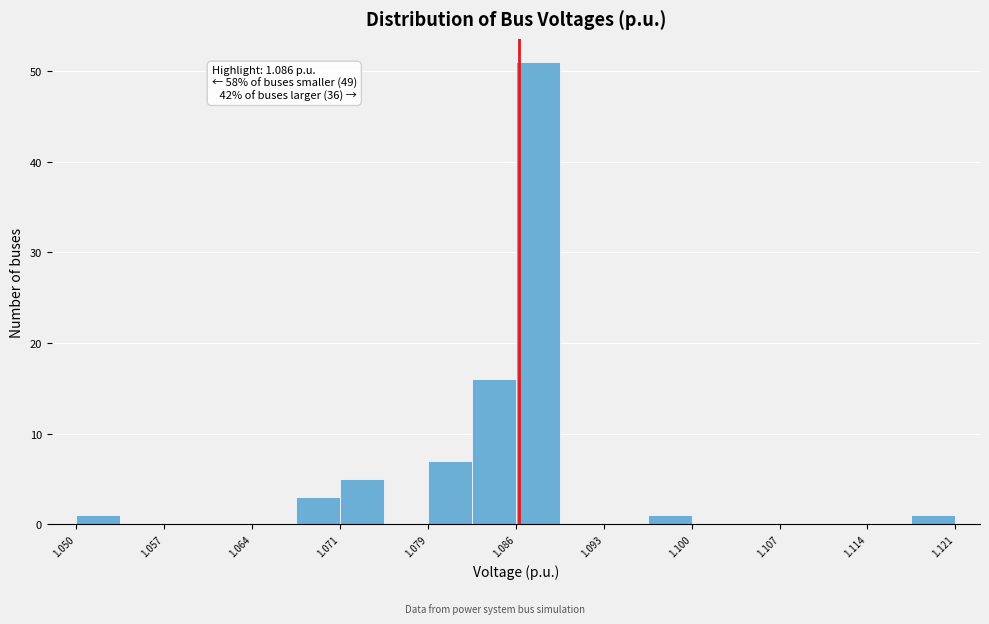

Read against the x-axis, roughly where is the centre of the tallest bar?

1.087